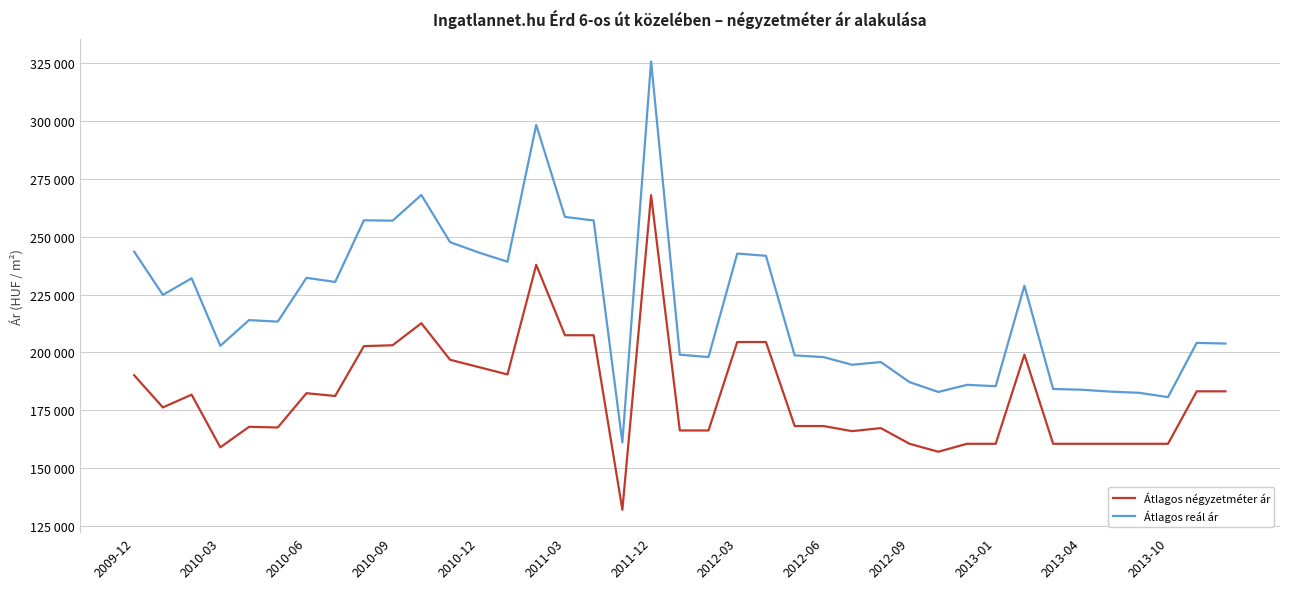

Is this an area chart (filled region under the line)?

No